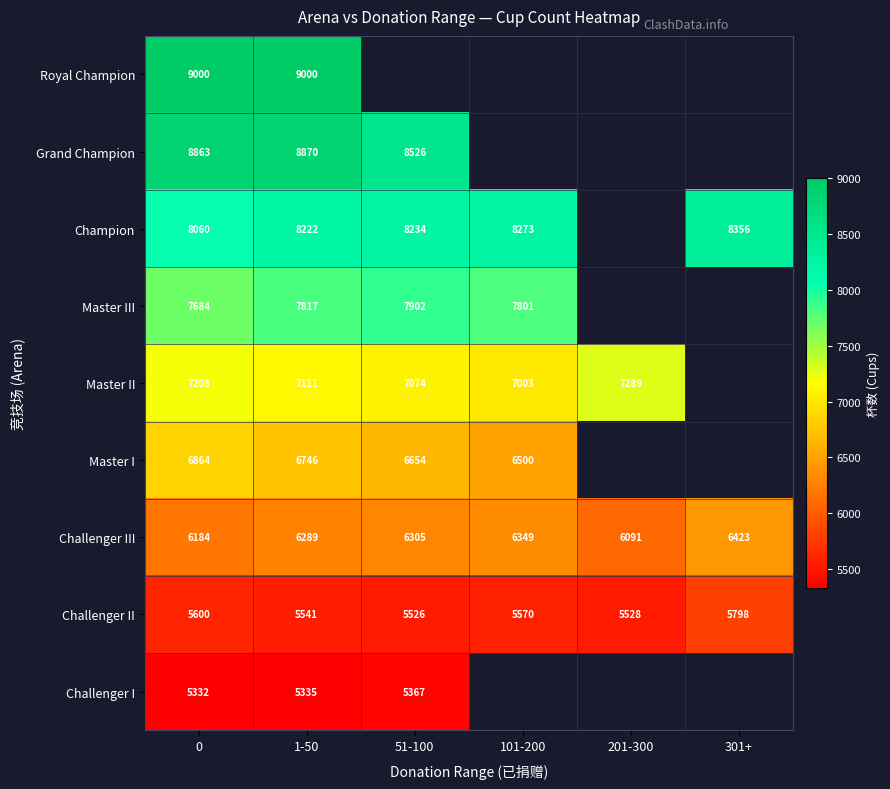

The Master II series shows 7003 at 101-200. True or false?

True